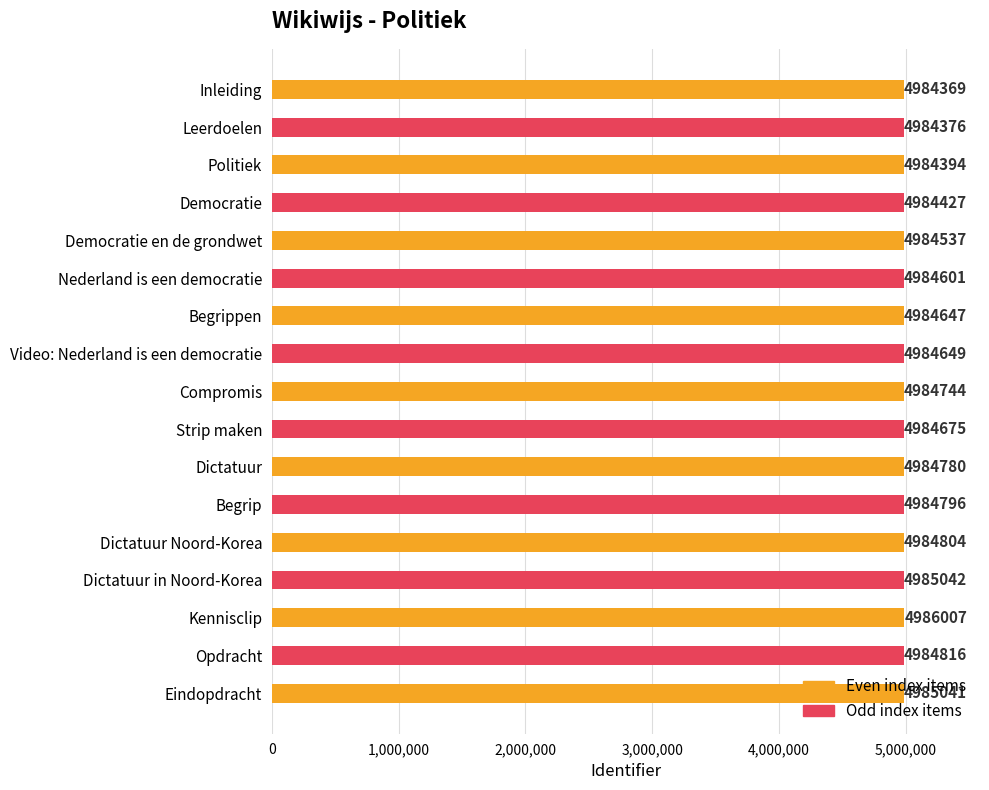

List the labels in order of value, largest first.

Kennisclip, Dictatuur in Noord-Korea, Eindopdracht, Opdracht, Dictatuur Noord-Korea, Begrip, Dictatuur, Compromis, Strip maken, Video: Nederland is een democratie, Begrippen, Nederland is een democratie, Democratie en de grondwet, Democratie, Politiek, Leerdoelen, Inleiding